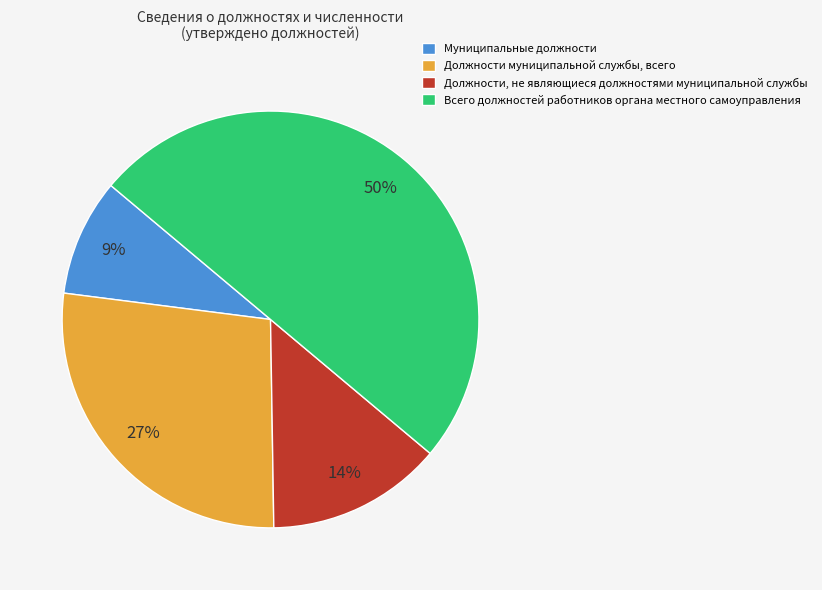

To the nearest percent, what portion does Всего должностей работников органа местного самоуправления represent?

50%